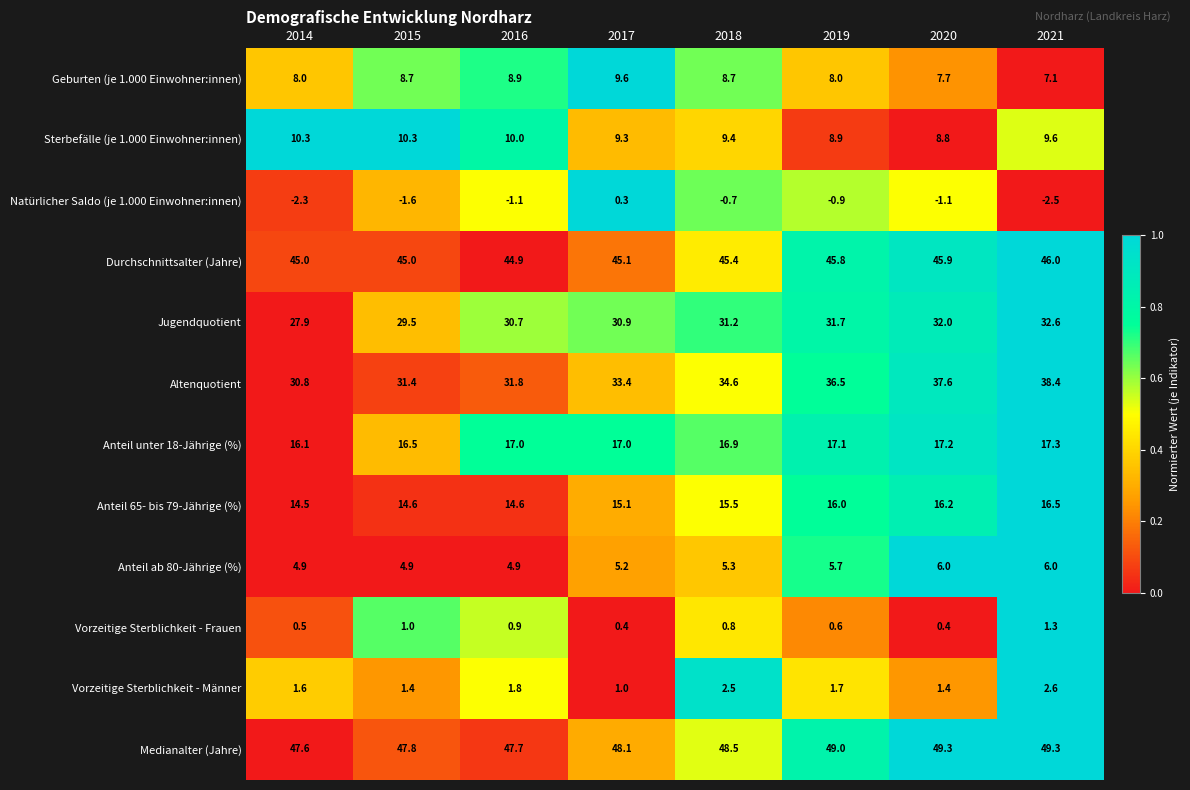

Which series has the largest total across all categories?

Medianalter (Jahre)